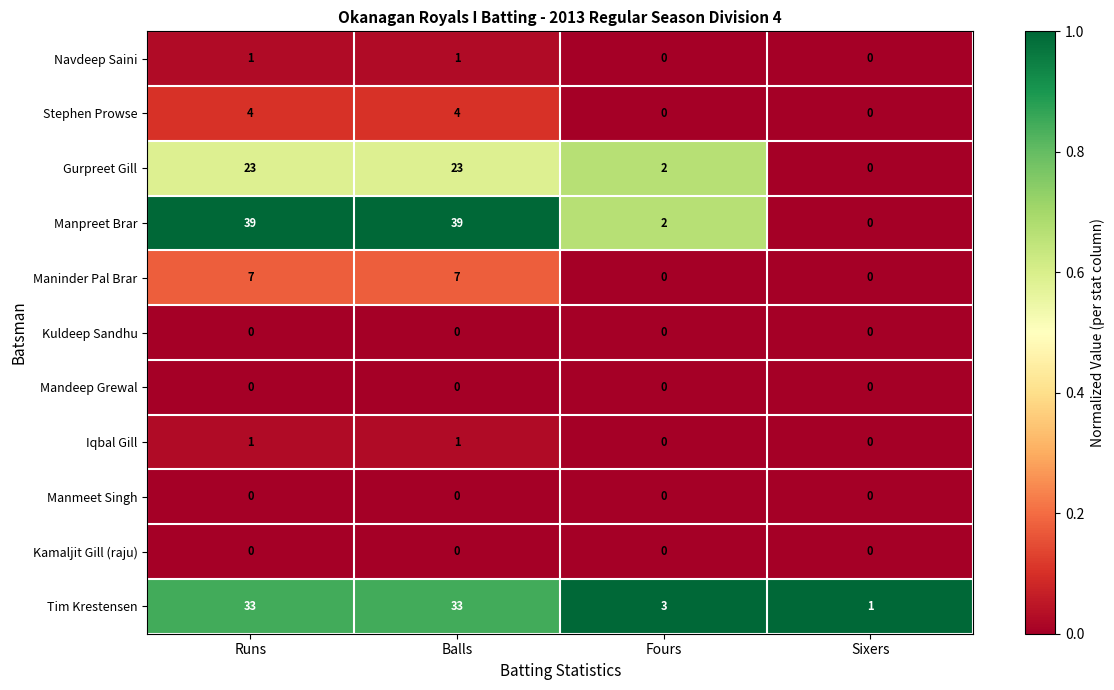

How many Stephen Prowse values are between 0 and 4?

4